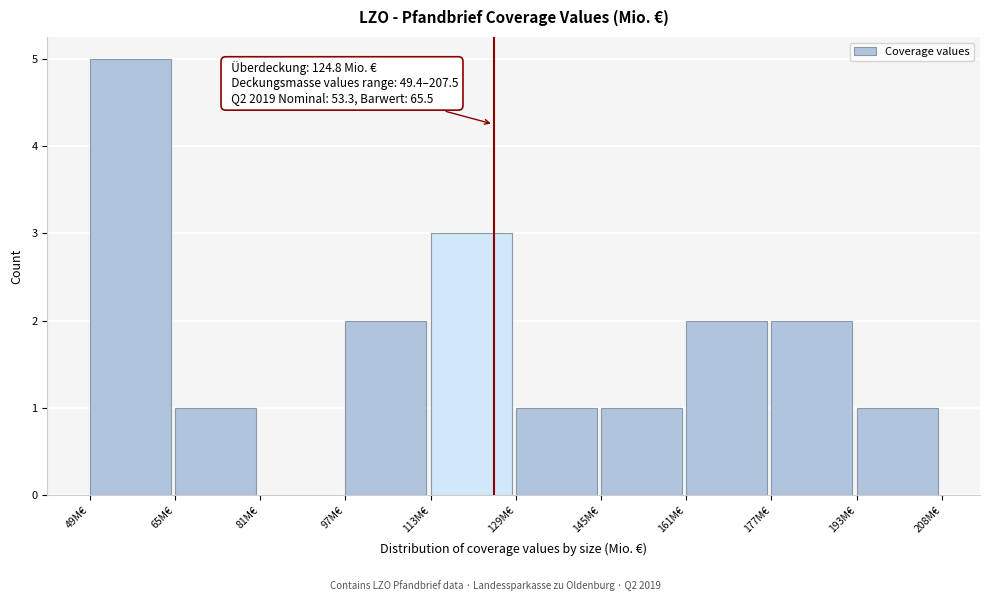

Over which range of the x-axis is the bar tallest?

50 to 66